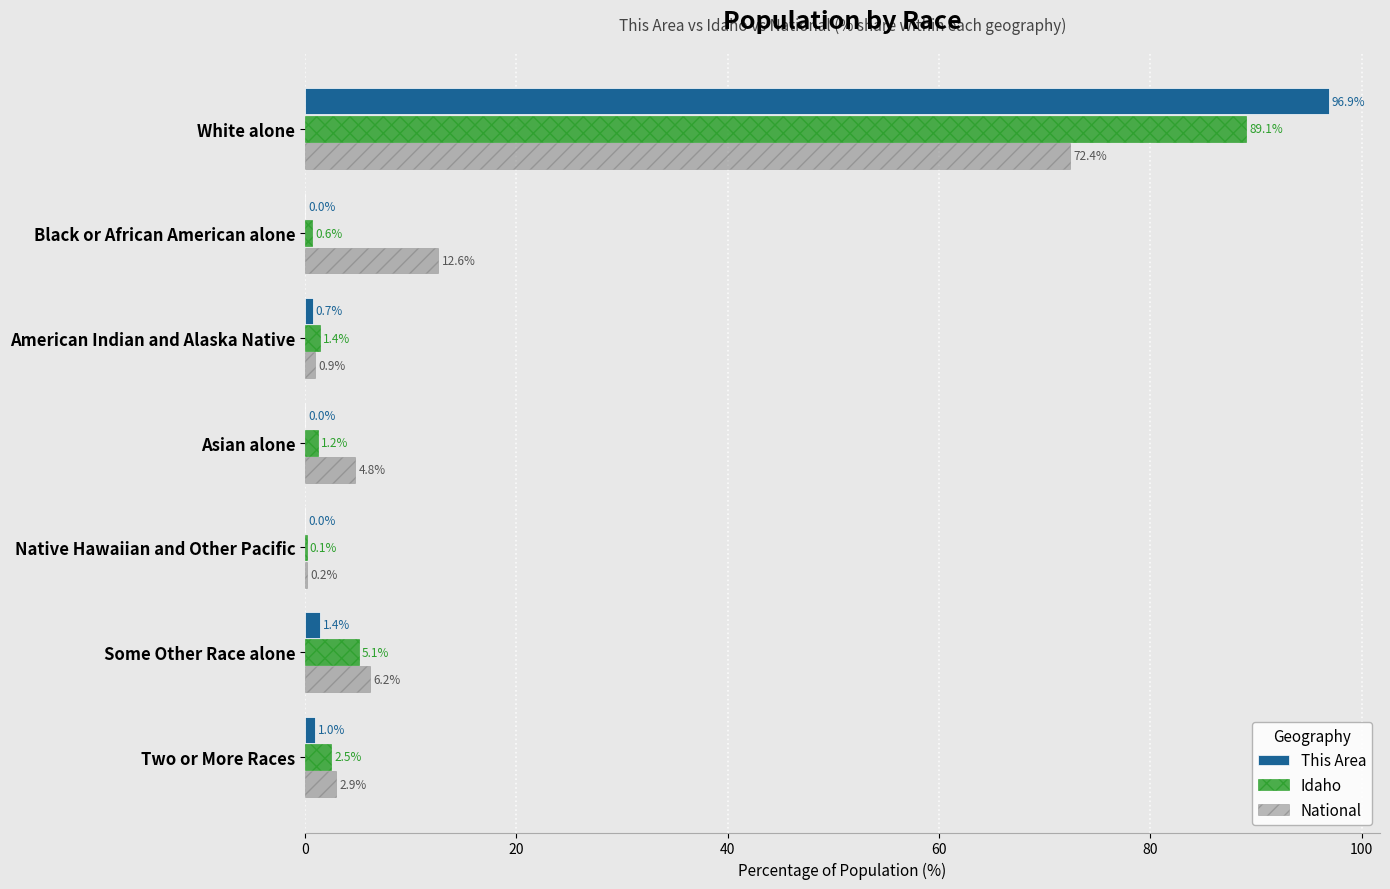

At which label is This Area closest to 48?

Some Other Race alone